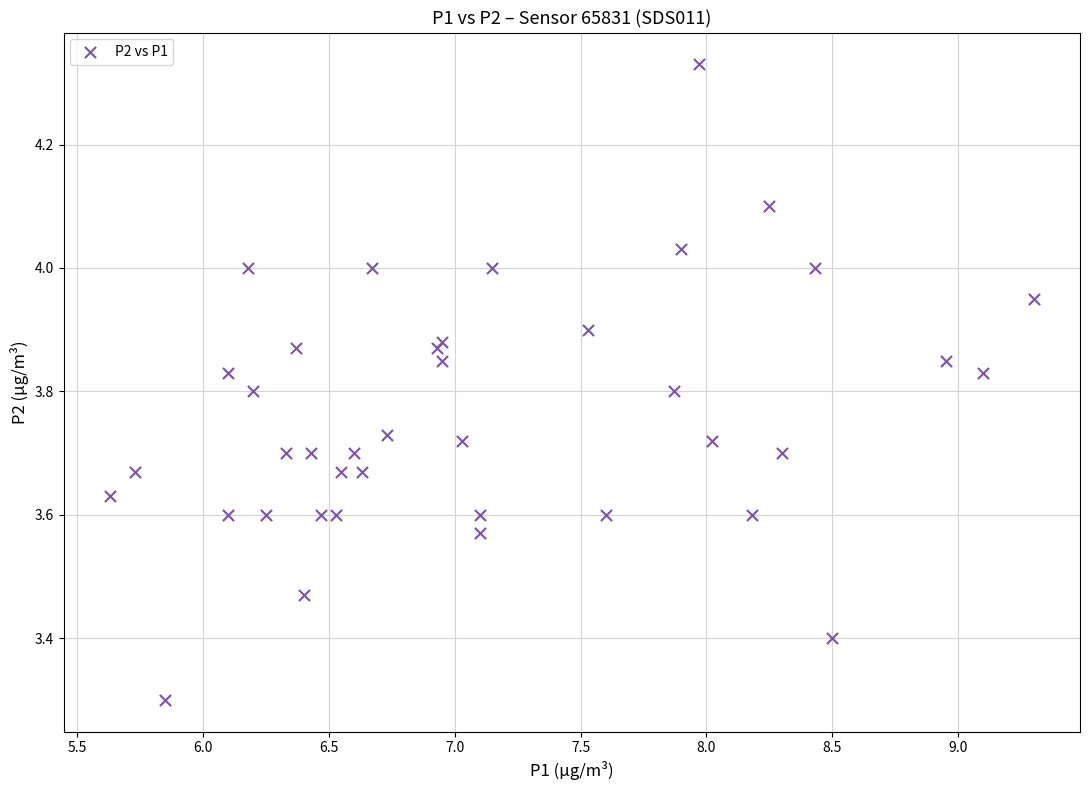

What Y value in the scatter plot is closest to 3?

3.3